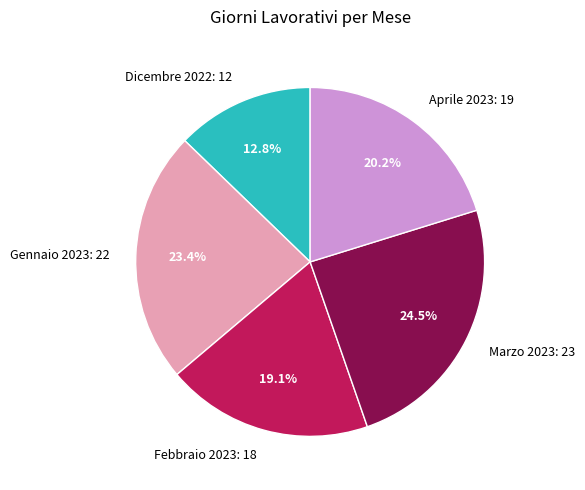

How many segments does this pie chart have?

5